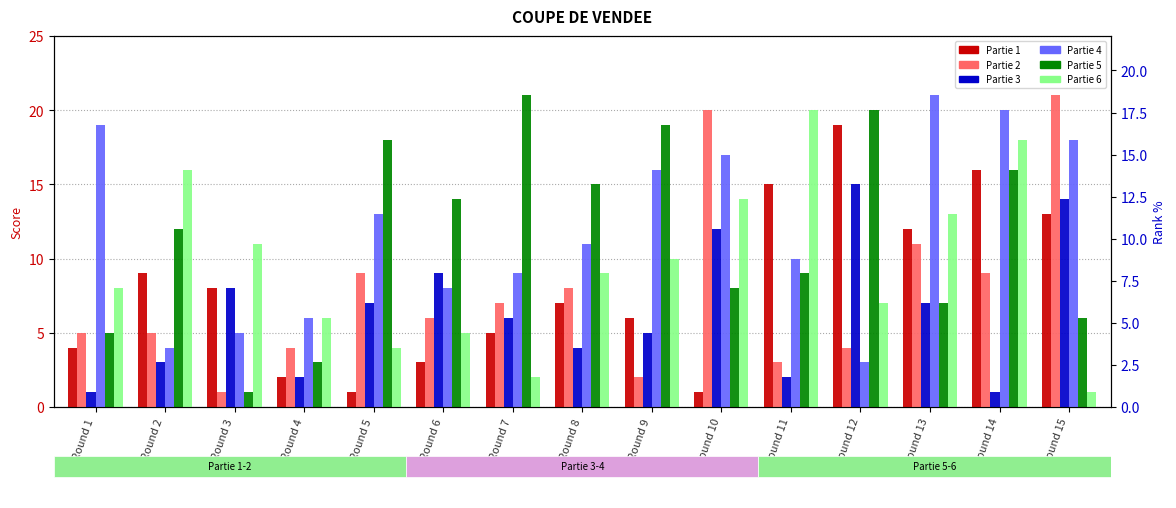

How many bars are there in total?

90